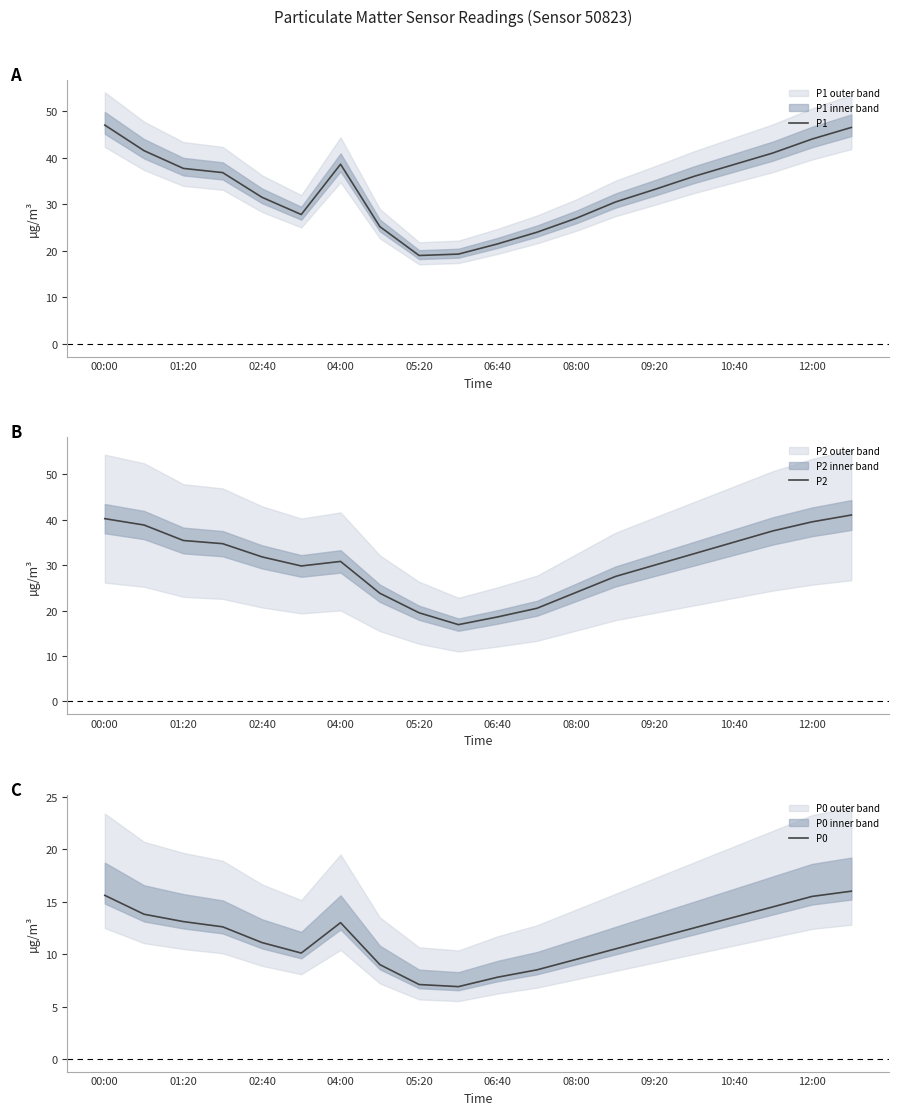

True or false: P1 has a value of 7.9 at 05:20.

False